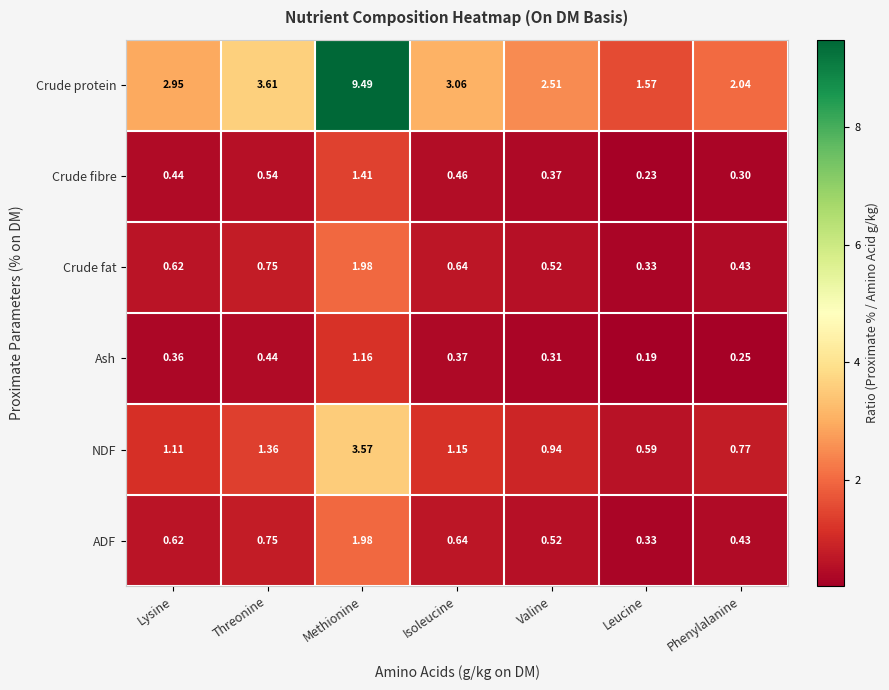

Between Valine and Leucine, which series saw the biggest shift?

Crude protein